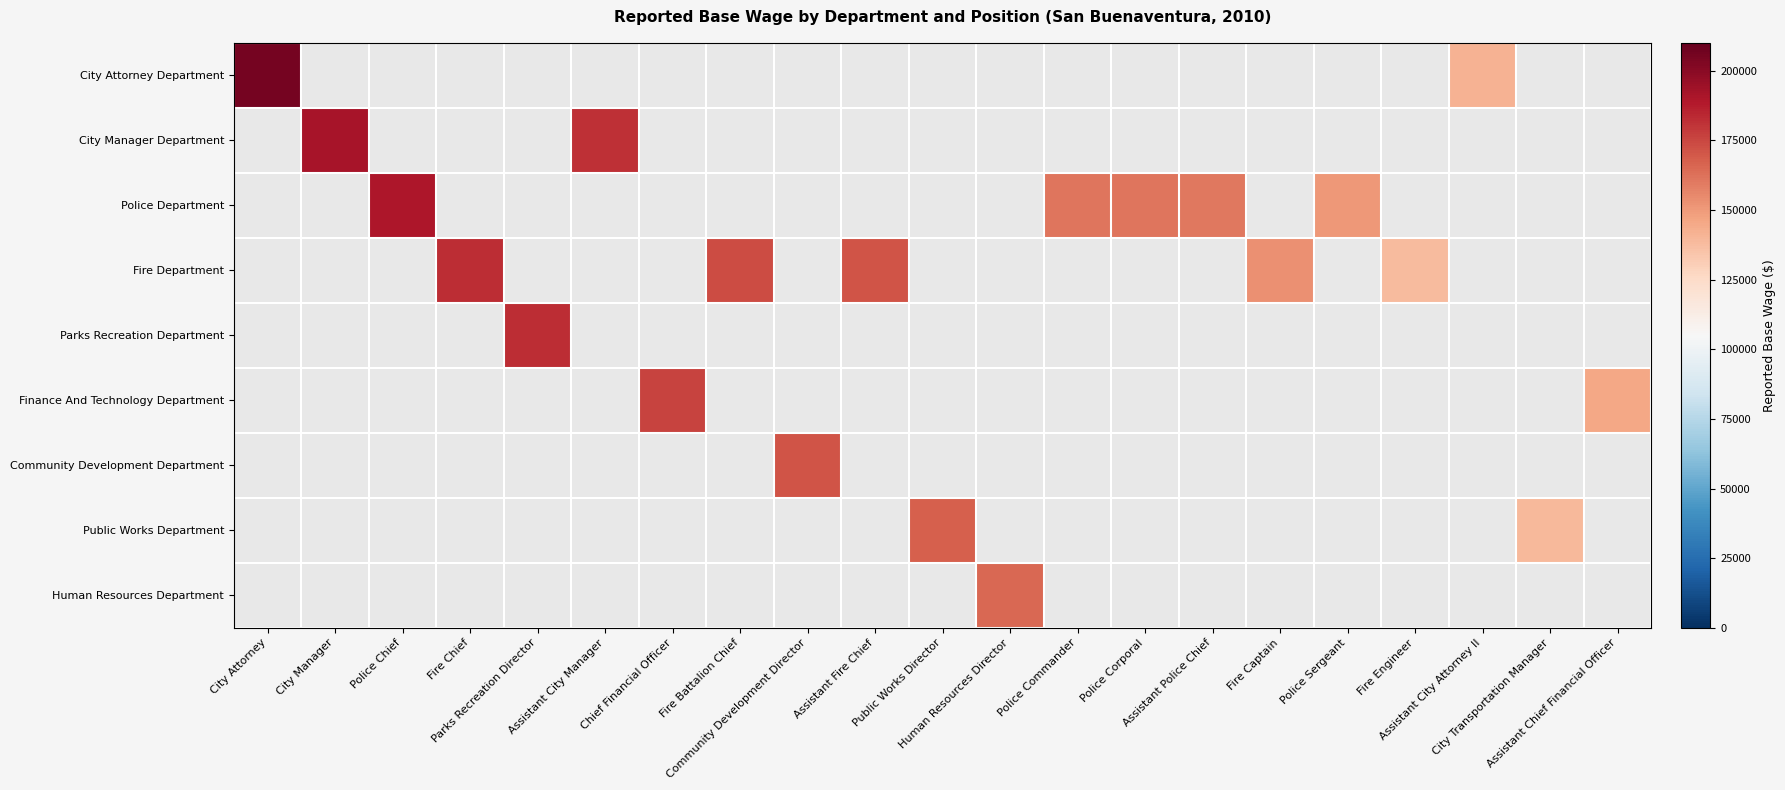

How many positive values does the Public Works Department series have?

2